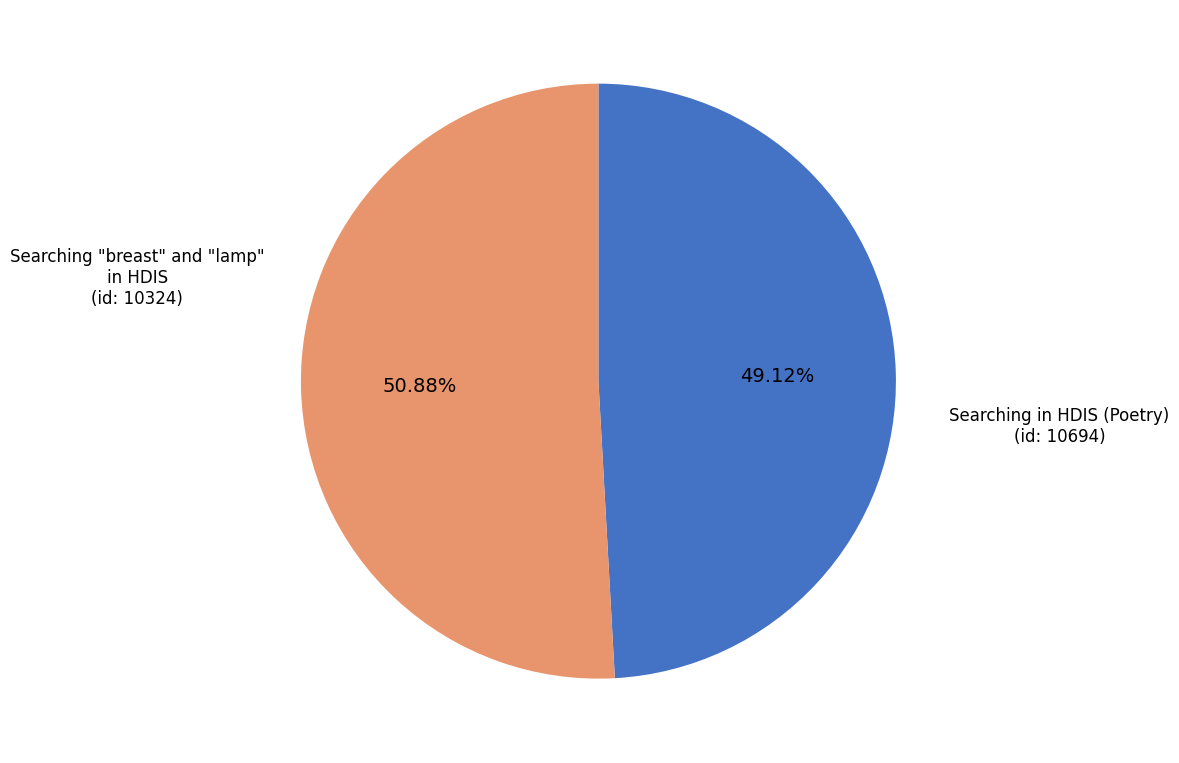

Is there a majority slice in this chart?

Yes